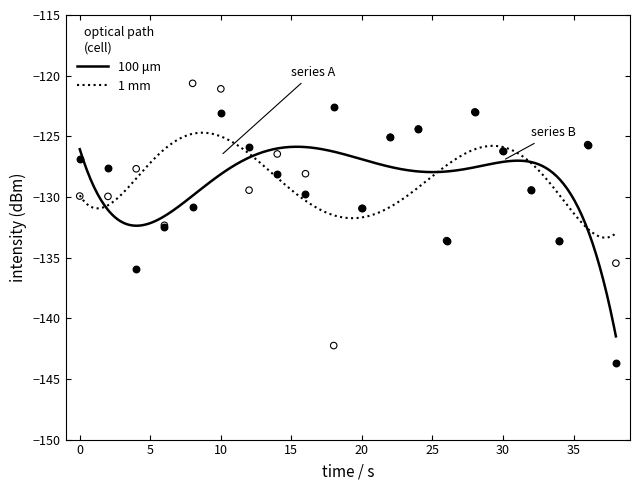

Which series has the largest total across all categories?

1 mm